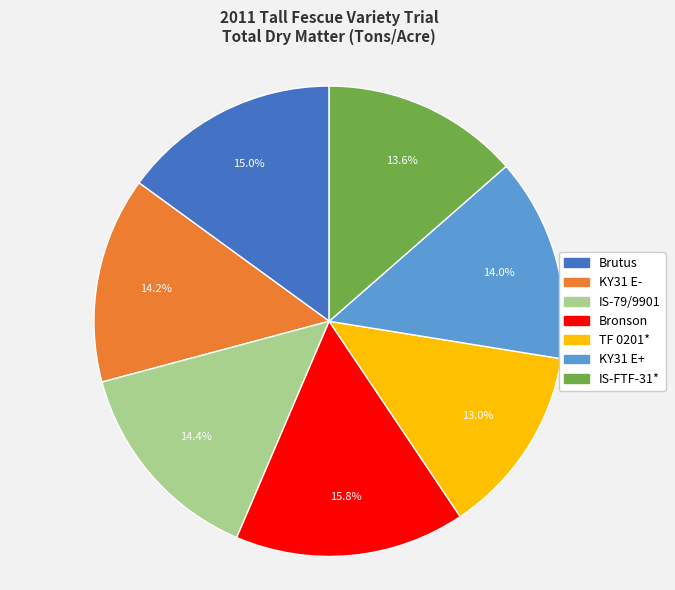

The IS-FTF-31* slice represents 3% of the pie. True or false?

False